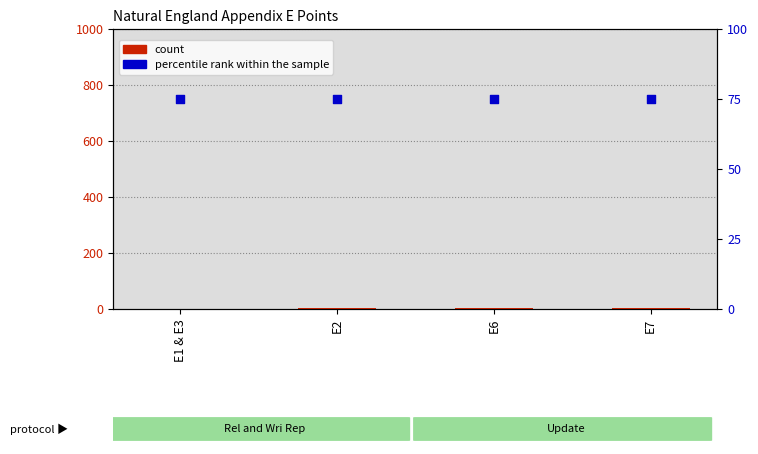

Which series has the largest total across all categories?

percentile rank within the sample